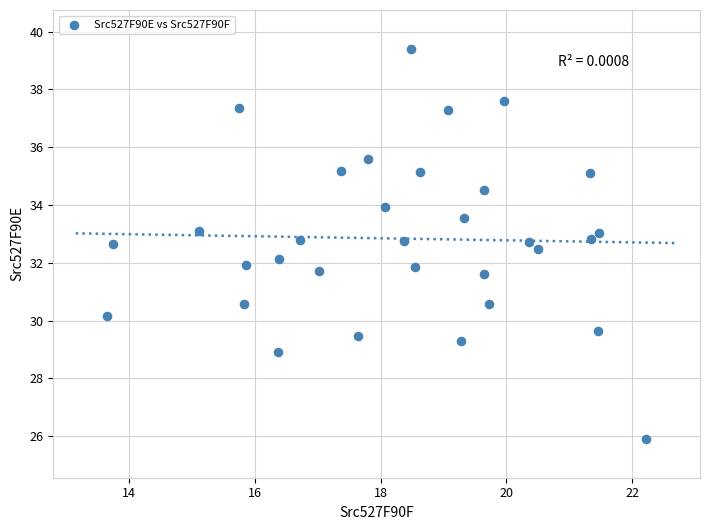

What is the range of X values (max minus min)?

8.6